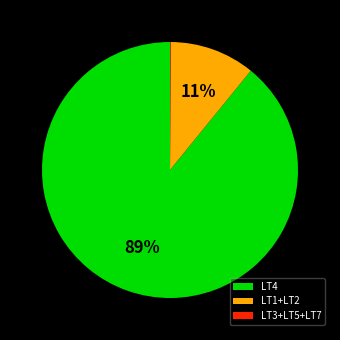

What percentage is the LT4 slice, to the nearest percent?

89%